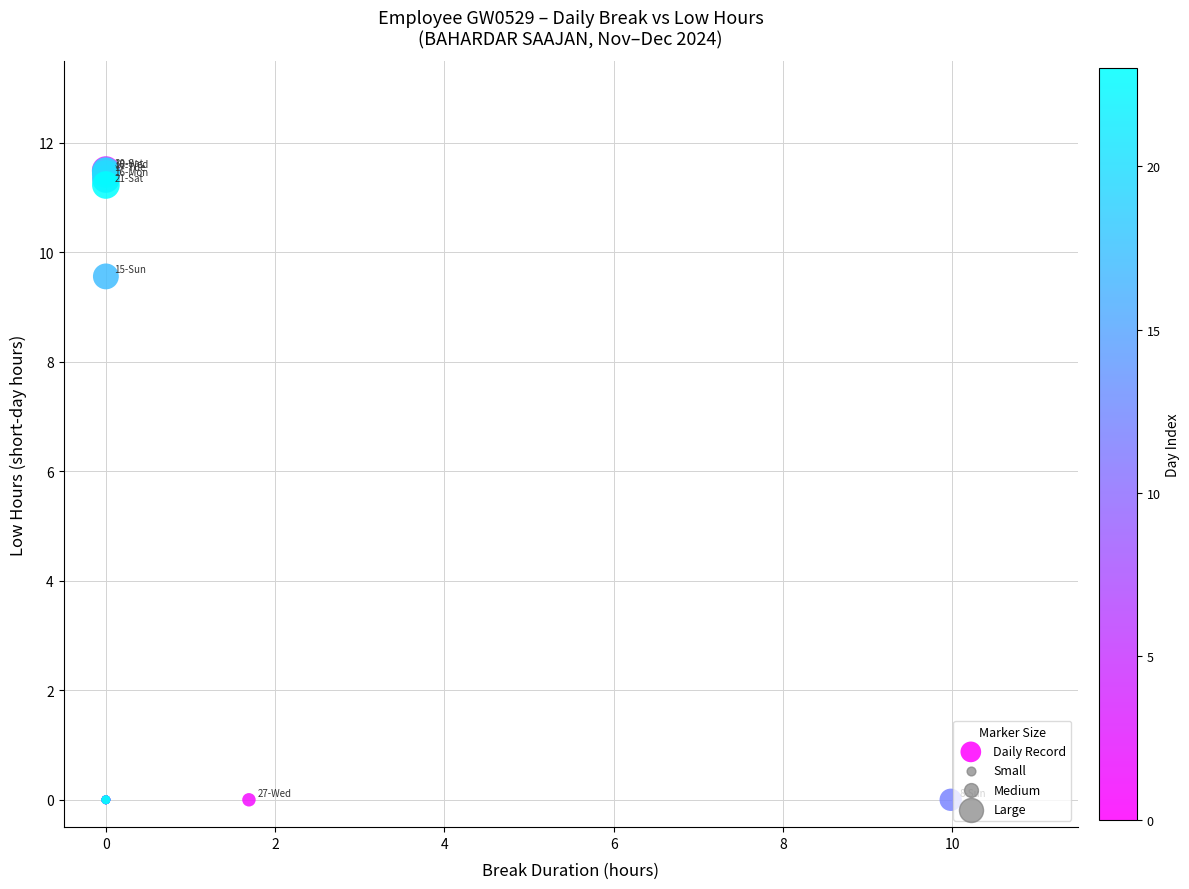

What Y value in the scatter plot is closest to 5?

9.6